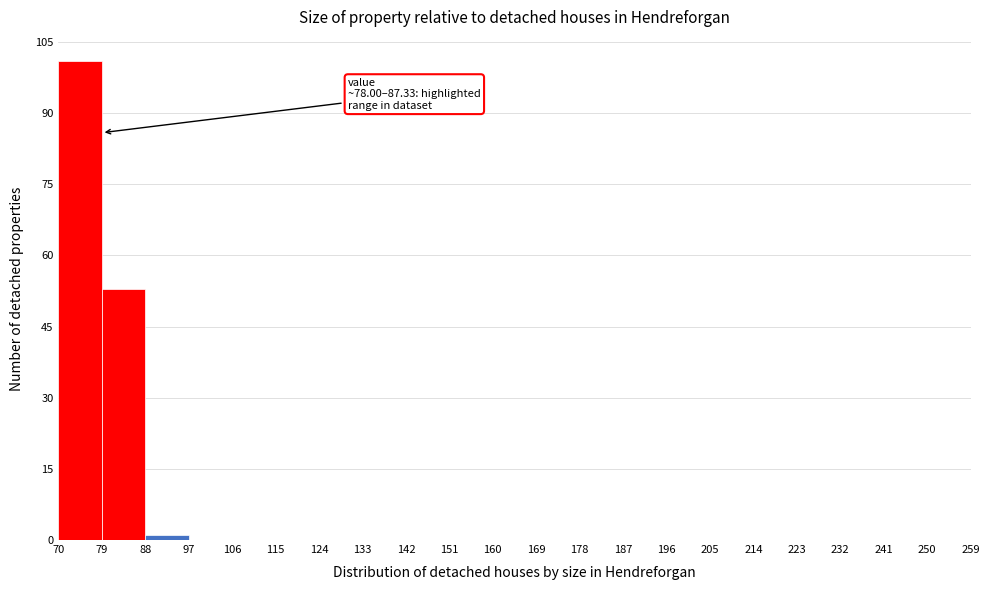

Over which range of the x-axis is the bar tallest?

70 to 79